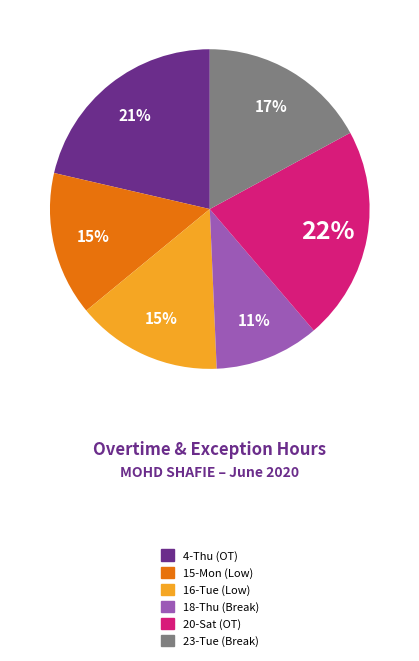

Does any single category account for the majority?

No